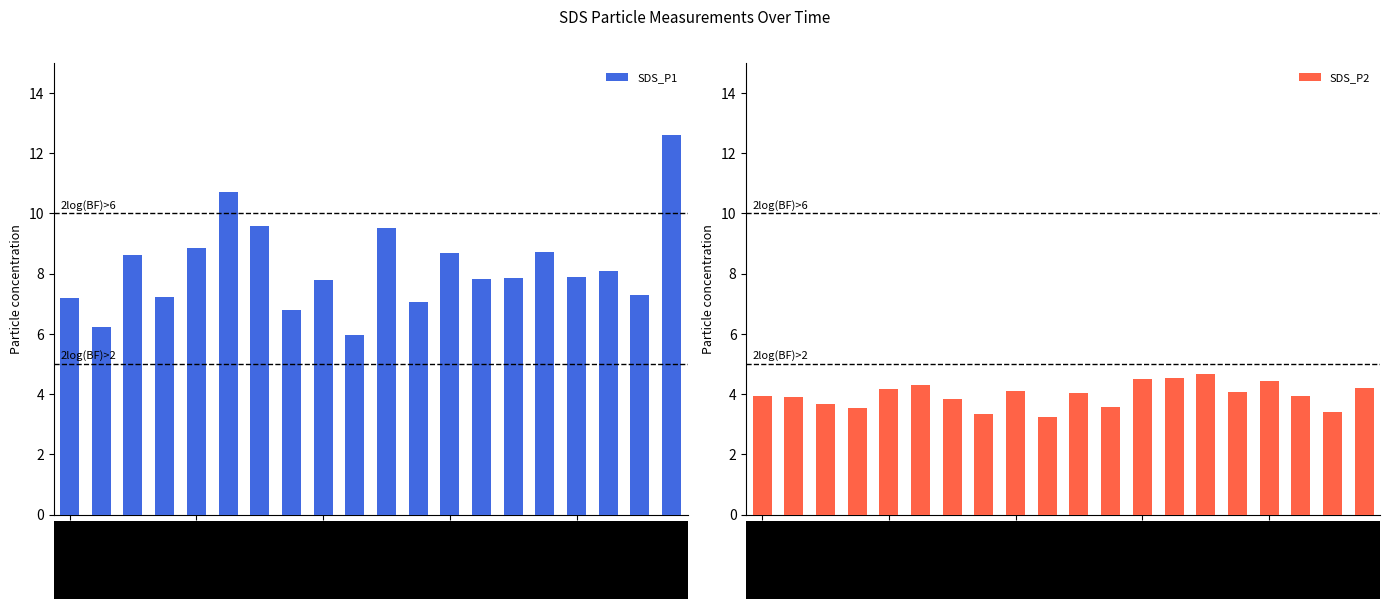

Is it true that SDS_P2 equals 4.7 at 14?

True